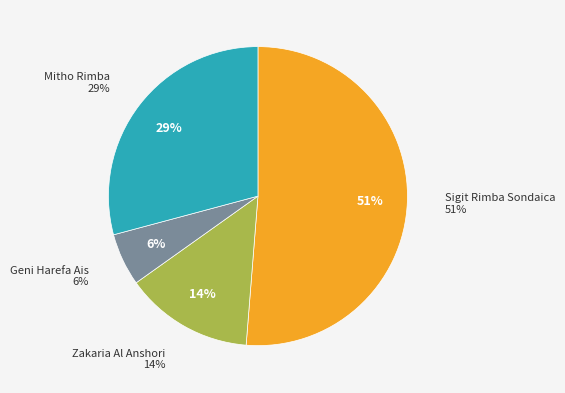

Which category accounts for the majority?

Sigit Rimba Sondaica